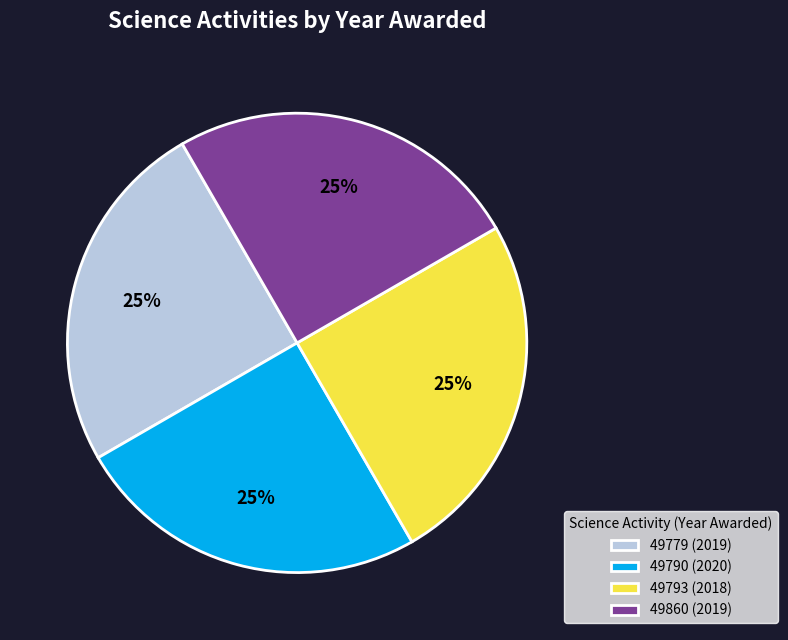

Count the number of slices in the pie.

4